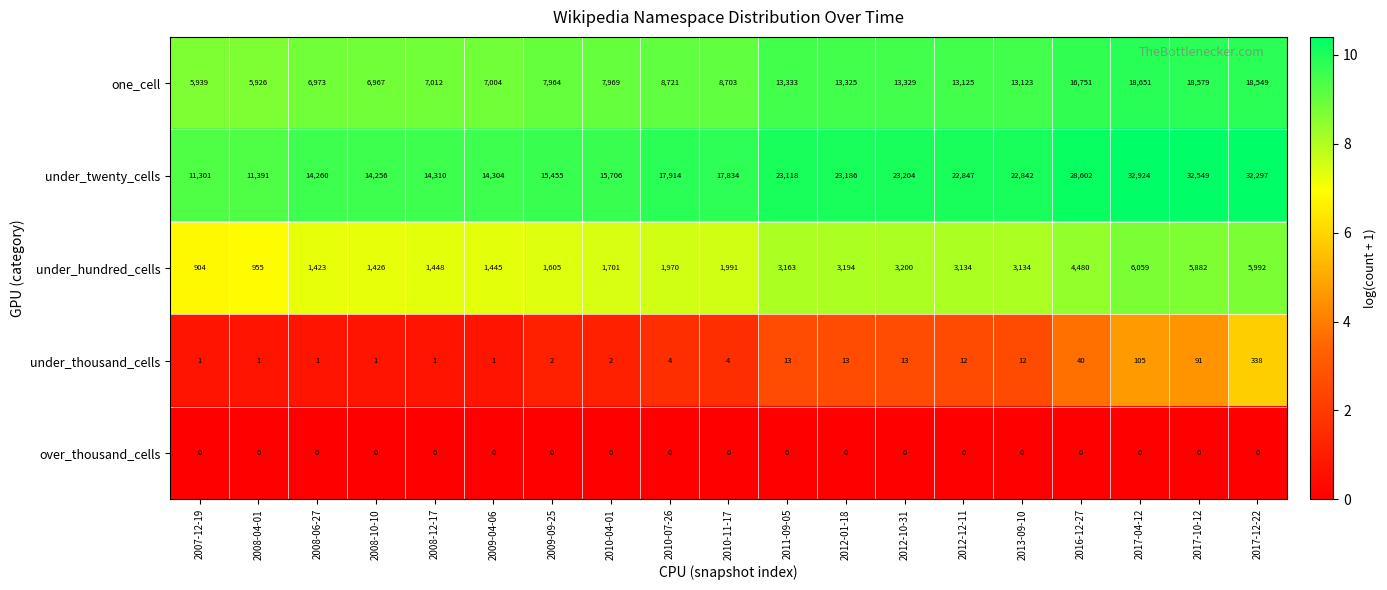

What is the approximate value of under_twenty_cells at 2007-12-19, to the nearest 10?

11300